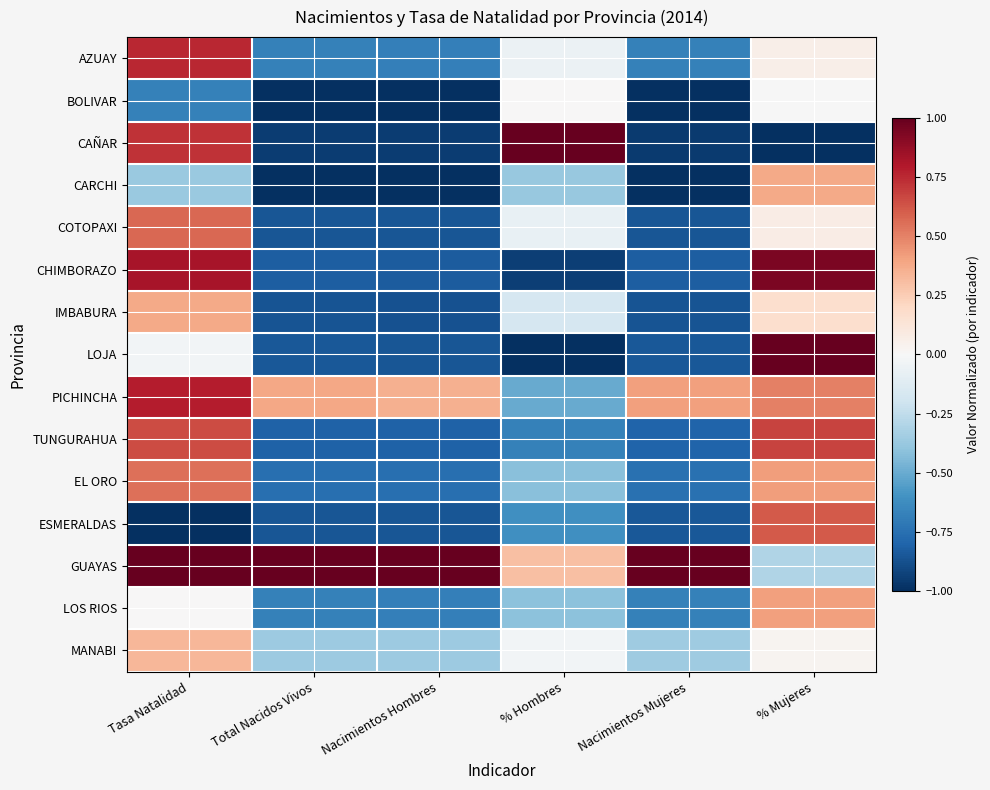

Reading left to right, transcribe all the data shown in this chart.

AZUAY: Tasa Natalidad=0.8	Total Nacidos Vivos=-0.7	Nacimientos Hombres=-0.7	% Hombres=-0.1	Nacimientos Mujeres=-0.7	% Mujeres=0.1
BOLIVAR: Tasa Natalidad=-0.7	Total Nacidos Vivos=-1.0	Nacimientos Hombres=-1.0	% Hombres=0.0	Nacimientos Mujeres=-1.0	% Mujeres=-0.0
CAÑAR: Tasa Natalidad=0.7	Total Nacidos Vivos=-1.0	Nacimientos Hombres=-0.9	% Hombres=1.0	Nacimientos Mujeres=-1.0	% Mujeres=-1.0
CARCHI: Tasa Natalidad=-0.4	Total Nacidos Vivos=-1.0	Nacimientos Hombres=-1.0	% Hombres=-0.4	Nacimientos Mujeres=-1.0	% Mujeres=0.4
COTOPAXI: Tasa Natalidad=0.6	Total Nacidos Vivos=-0.9	Nacimientos Hombres=-0.9	% Hombres=-0.1	Nacimientos Mujeres=-0.9	% Mujeres=0.1
CHIMBORAZO: Tasa Natalidad=0.8	Total Nacidos Vivos=-0.8	Nacimientos Hombres=-0.8	% Hombres=-0.9	Nacimientos Mujeres=-0.8	% Mujeres=0.9
IMBABURA: Tasa Natalidad=0.4	Total Nacidos Vivos=-0.9	Nacimientos Hombres=-0.9	% Hombres=-0.2	Nacimientos Mujeres=-0.9	% Mujeres=0.2
LOJA: Tasa Natalidad=-0.0	Total Nacidos Vivos=-0.9	Nacimientos Hombres=-0.9	% Hombres=-1.0	Nacimientos Mujeres=-0.8	% Mujeres=1.0
PICHINCHA: Tasa Natalidad=0.8	Total Nacidos Vivos=0.4	Nacimientos Hombres=0.4	% Hombres=-0.5	Nacimientos Mujeres=0.4	% Mujeres=0.5
TUNGURAHUA: Tasa Natalidad=0.7	Total Nacidos Vivos=-0.8	Nacimientos Hombres=-0.8	% Hombres=-0.7	Nacimientos Mujeres=-0.8	% Mujeres=0.7
EL ORO: Tasa Natalidad=0.6	Total Nacidos Vivos=-0.8	Nacimientos Hombres=-0.8	% Hombres=-0.4	Nacimientos Mujeres=-0.7	% Mujeres=0.4
ESMERALDAS: Tasa Natalidad=-1.0	Total Nacidos Vivos=-0.9	Nacimientos Hombres=-0.9	% Hombres=-0.6	Nacimientos Mujeres=-0.8	% Mujeres=0.6
GUAYAS: Tasa Natalidad=1.0	Total Nacidos Vivos=1.0	Nacimientos Hombres=1.0	% Hombres=0.3	Nacimientos Mujeres=1.0	% Mujeres=-0.3
LOS RIOS: Tasa Natalidad=0.0	Total Nacidos Vivos=-0.7	Nacimientos Hombres=-0.7	% Hombres=-0.4	Nacimientos Mujeres=-0.7	% Mujeres=0.4
MANABI: Tasa Natalidad=0.3	Total Nacidos Vivos=-0.4	Nacimientos Hombres=-0.4	% Hombres=-0.0	Nacimientos Mujeres=-0.4	% Mujeres=0.0